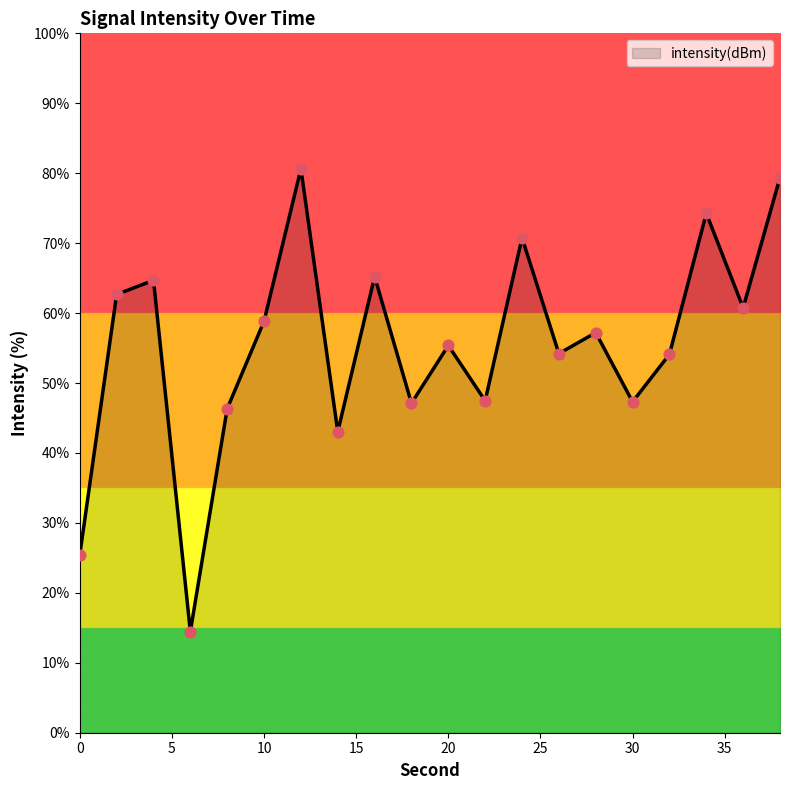

What is the difference between the maximum and minimum values?

66.2